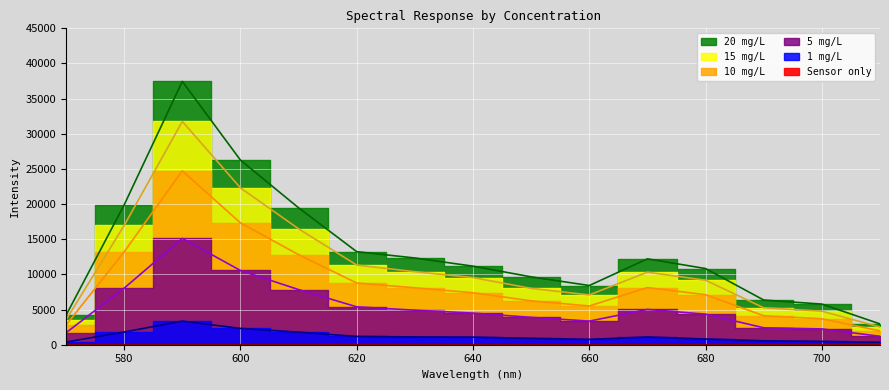

At which category does Sensor only reach its first local peak?

590